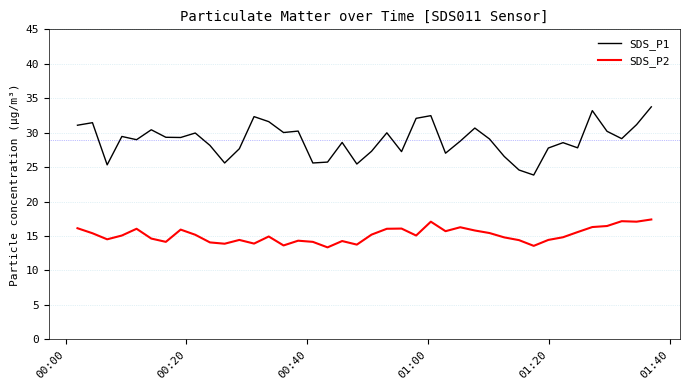

What are all the series names shown in the legend?

SDS_P1, SDS_P2